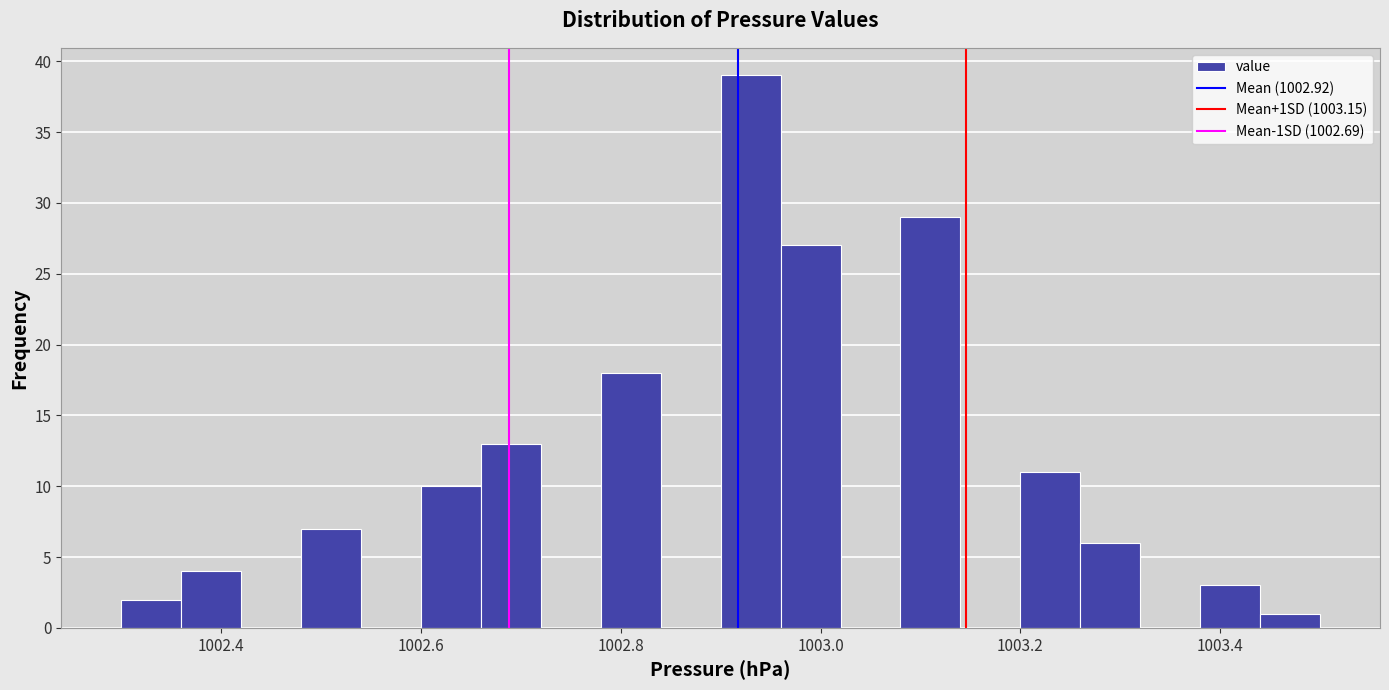

Read against the x-axis, roughly where is the centre of the tallest bar?

1002.94